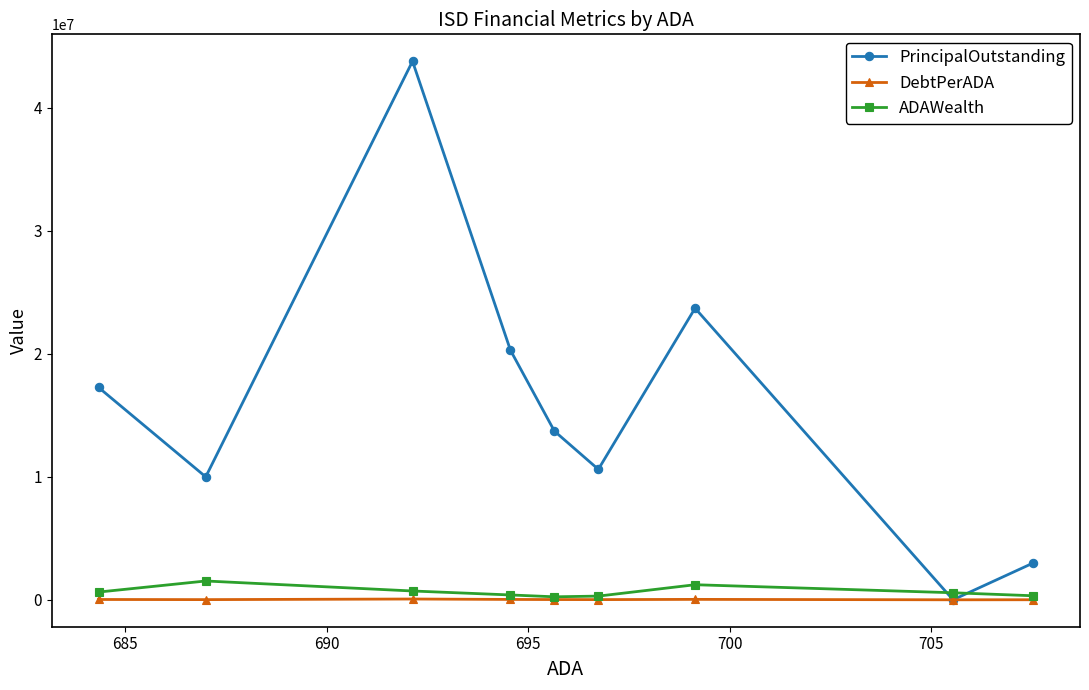

Which series has the largest total across all categories?

PrincipalOutstanding